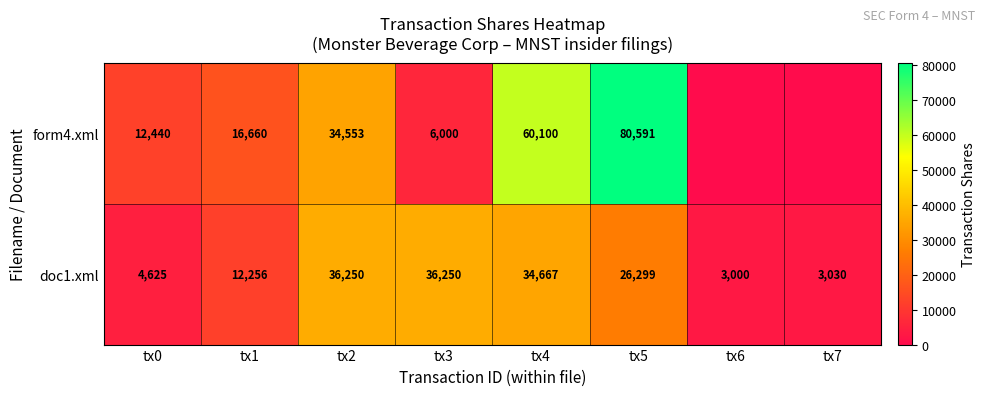

The form4.xml series shows 12440 at tx0. True or false?

True